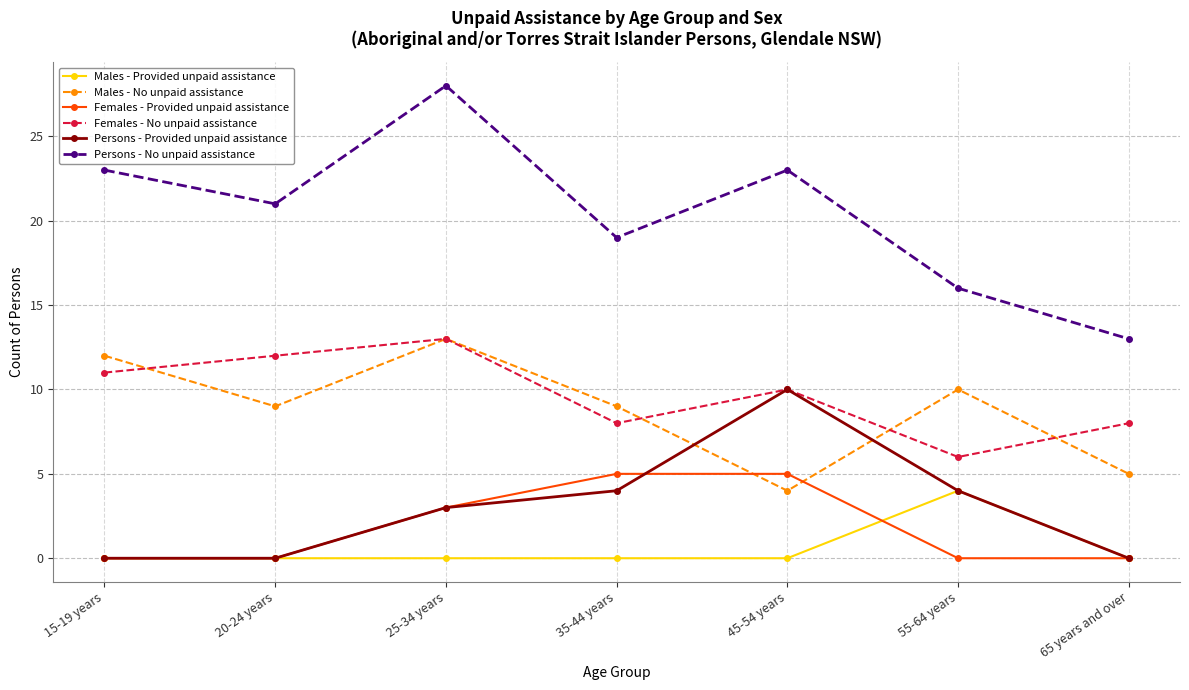

Reading right to left, transcribe all the data shown in this chart.

Males - Provided unpaid assistance: 0	4	0	0	0	0	0
Males - No unpaid assistance: 5	10	4	9	13	9	12
Females - Provided unpaid assistance: 0	0	5	5	3	0	0
Females - No unpaid assistance: 8	6	10	8	13	12	11
Persons - Provided unpaid assistance: 0	4	10	4	3	0	0
Persons - No unpaid assistance: 13	16	23	19	28	21	23